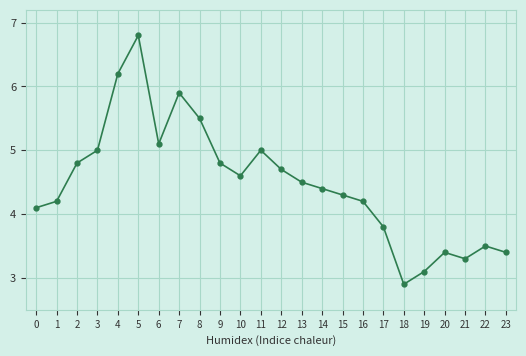

The chart shows a value of 2.2 at 23. True or false?

False